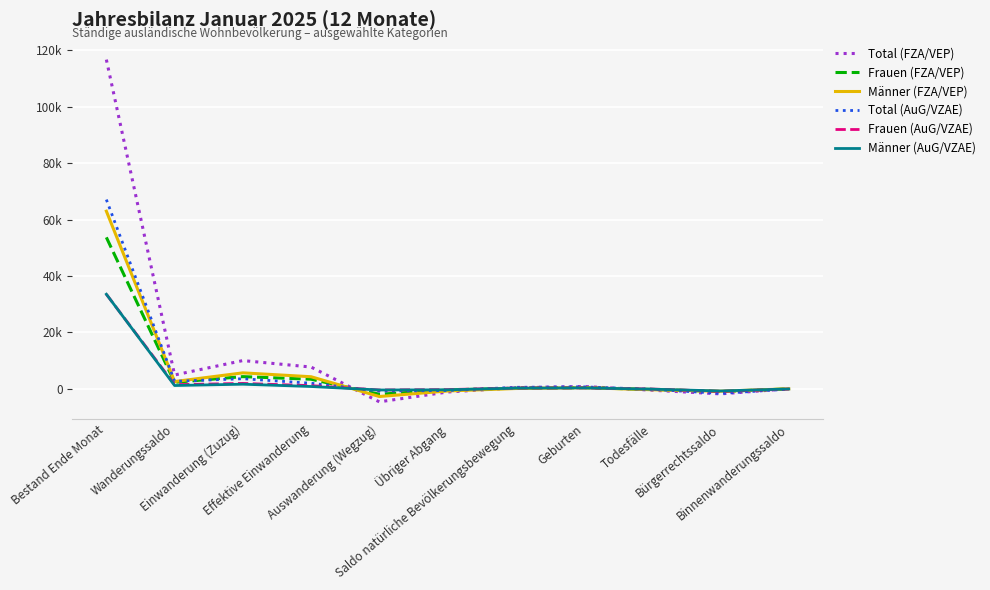

What is the lowest value of the Männer (AuG/VZAE) series?

-729